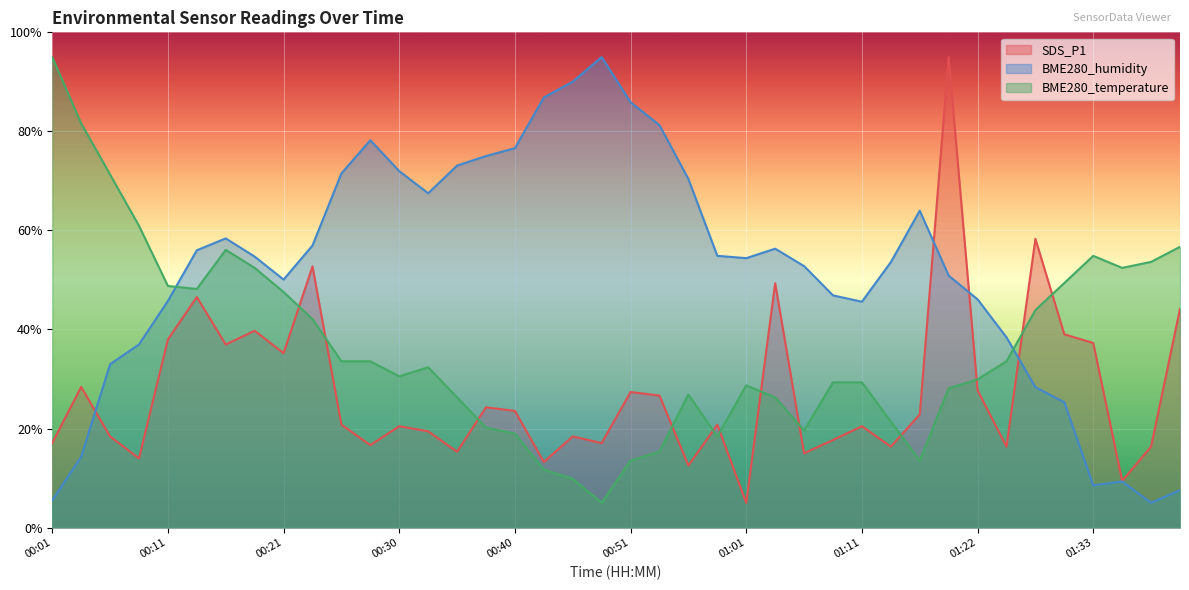

Reading left to right, list all the values displayed in this chart.

SDS_P1: 17.1	28.4	18.4	14.0	38.0	46.5	37.0	39.7	35.2	52.7	20.8	16.6	20.5	19.4	15.3	24.3	23.6	13.2	18.4	17.1	27.4	26.6	12.5	20.8	5.0	49.3	15.0	17.7	20.5	16.3	22.8	95.0	27.7	16.3	58.3	39.0	37.3	9.4	16.3	44.2
BME280_humidity: 5.5	14.3	33.0	37.0	45.8	56.0	58.4	54.7	50.1	57.0	71.5	78.2	72.0	67.5	73.1	75.0	76.6	86.8	90.0	95.0	85.9	81.3	70.4	54.9	54.4	56.3	52.8	46.9	45.6	53.6	64.0	50.9	46.1	38.4	28.3	25.3	8.5	9.3	5.0	7.6
BME280_temperature: 95.0	81.6	71.3	60.9	48.8	48.2	56.1	52.4	47.6	42.1	33.6	33.6	30.5	32.4	26.3	20.2	19.0	11.7	9.9	5.0	13.5	15.3	26.9	18.4	28.7	26.3	19.6	29.3	29.3	21.4	13.5	28.1	29.9	33.6	43.9	49.4	54.9	52.4	53.6	56.7